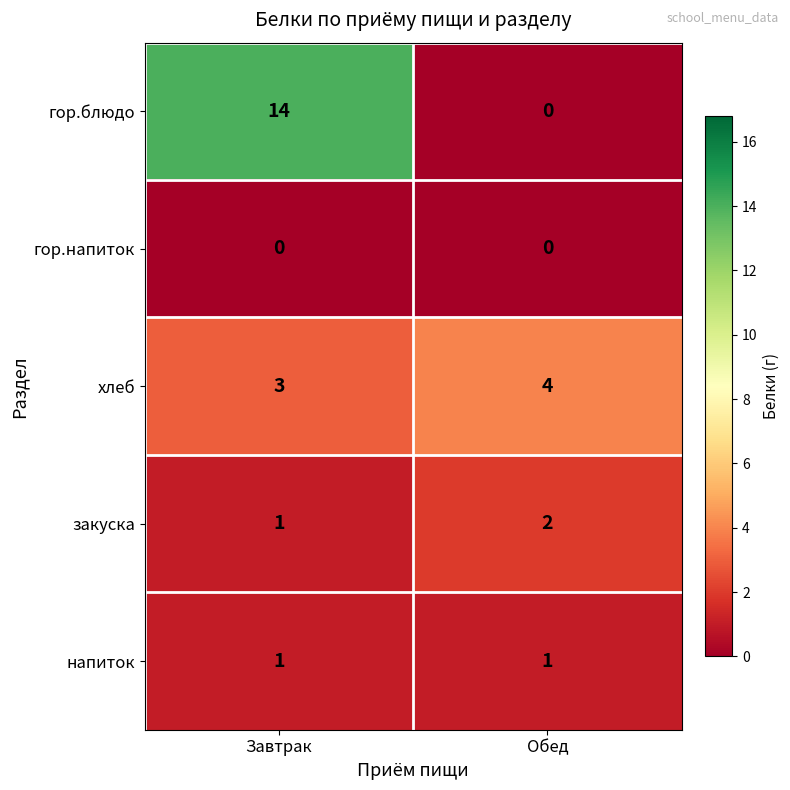

At how many categories does at least one series exceed 8?

1